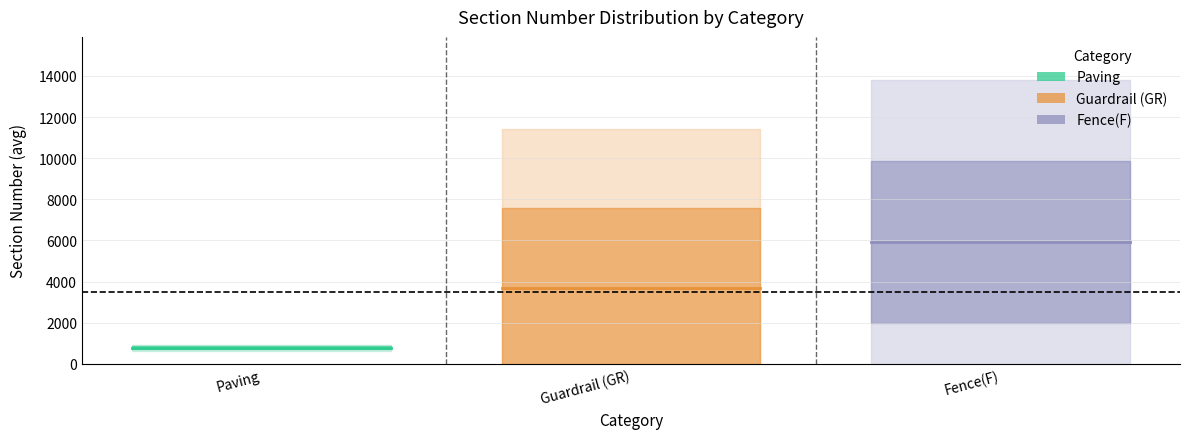

Rank the series at Paving from lowest to highest value.

Paving, Guardrail (GR), Fence(F)